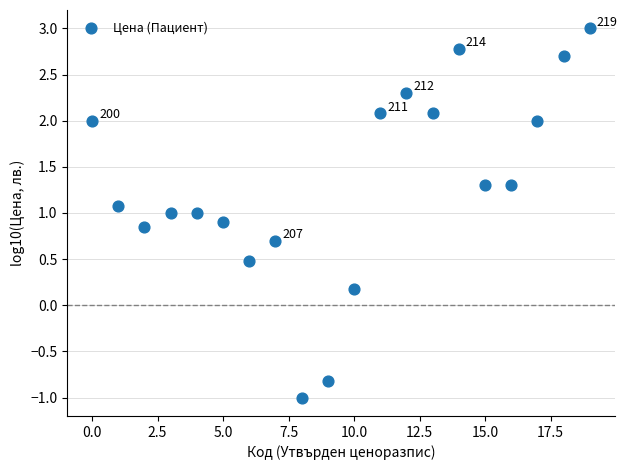

What is the range of Y values (max minus min)?

4.0